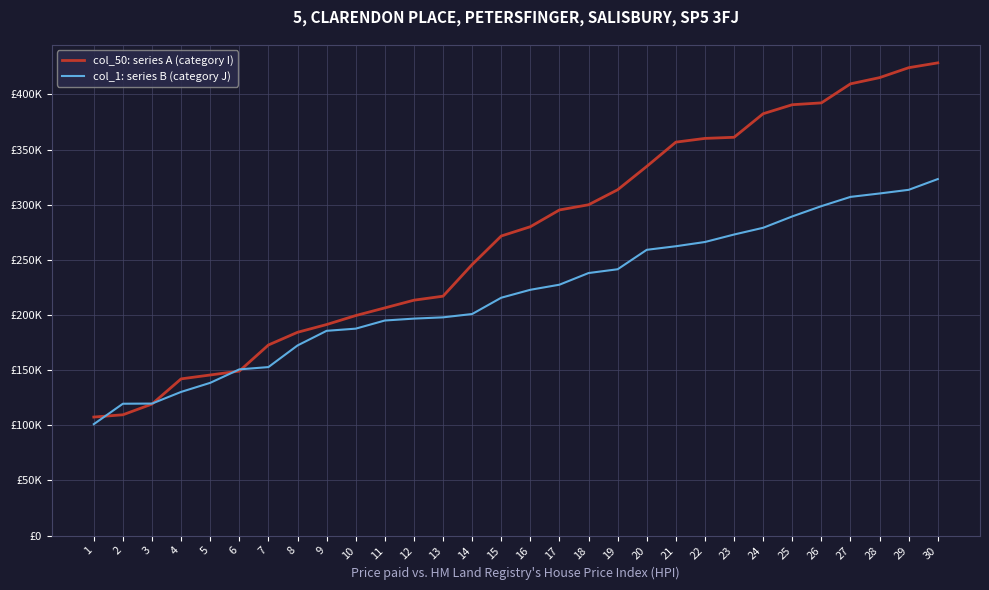

What is the spread (max minus min) of values at 13?

19180.2